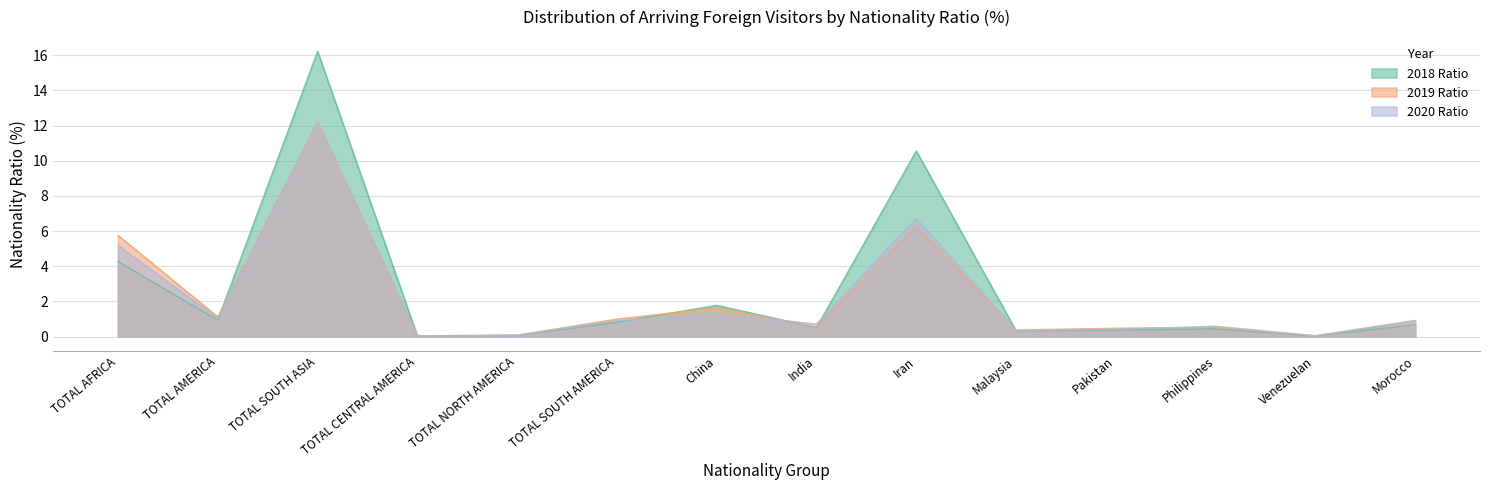

At TOTAL NORTH AMERICA, list the series in order from largest to smallest.

2020 Ratio, 2019 Ratio, 2018 Ratio